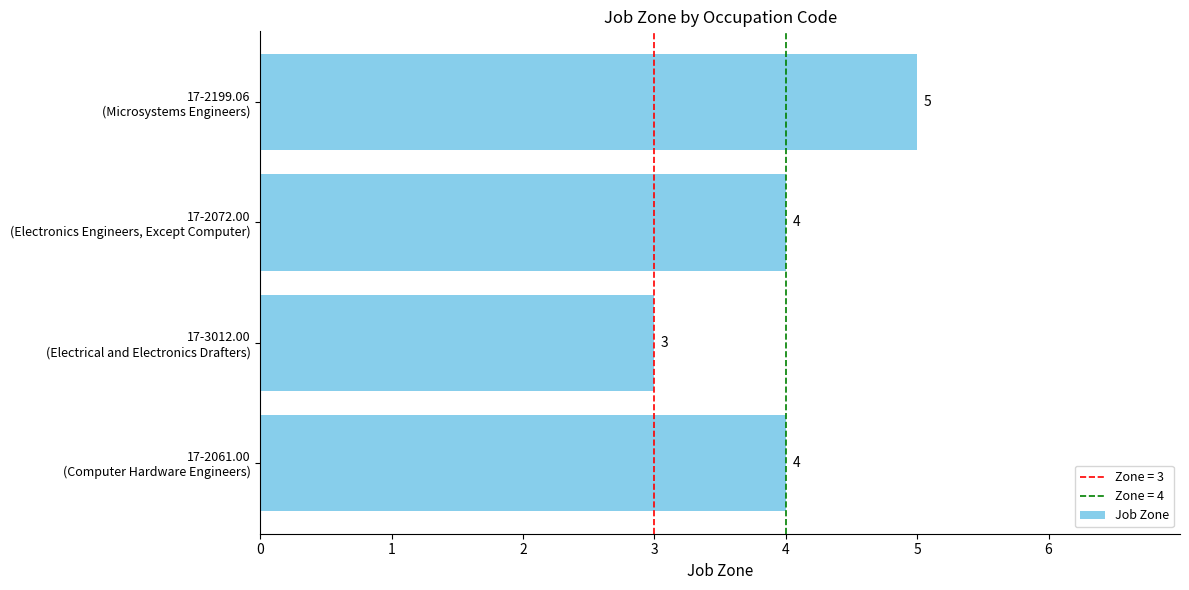

What is the minimum value shown in the chart?

3